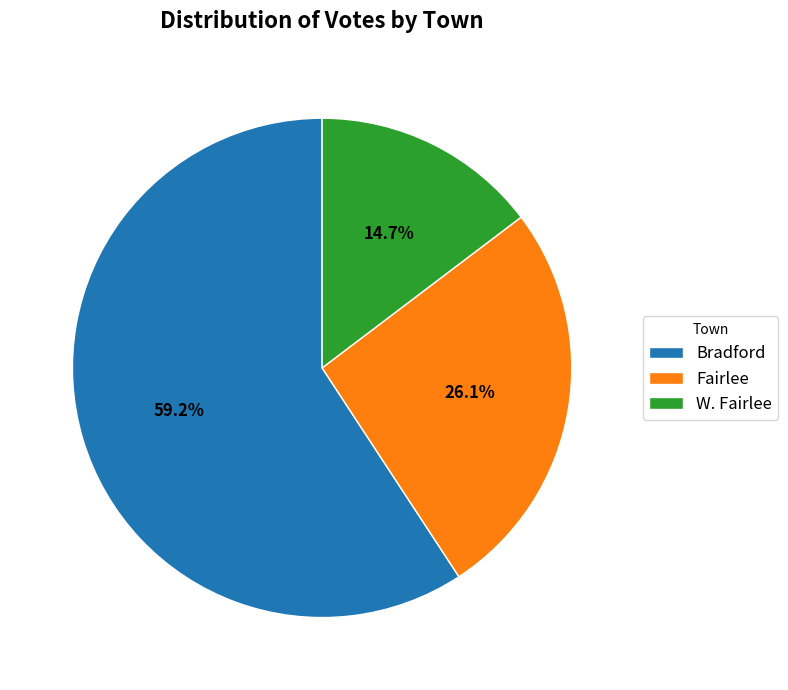

How much of the chart is everything except W. Fairlee?

85.3%